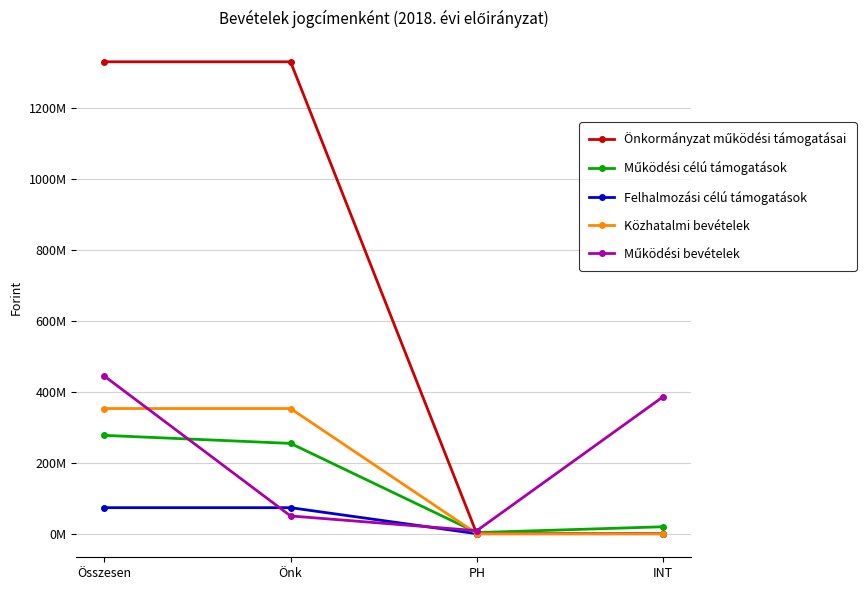

What is the sum of all Működési bevételek values?

888064520